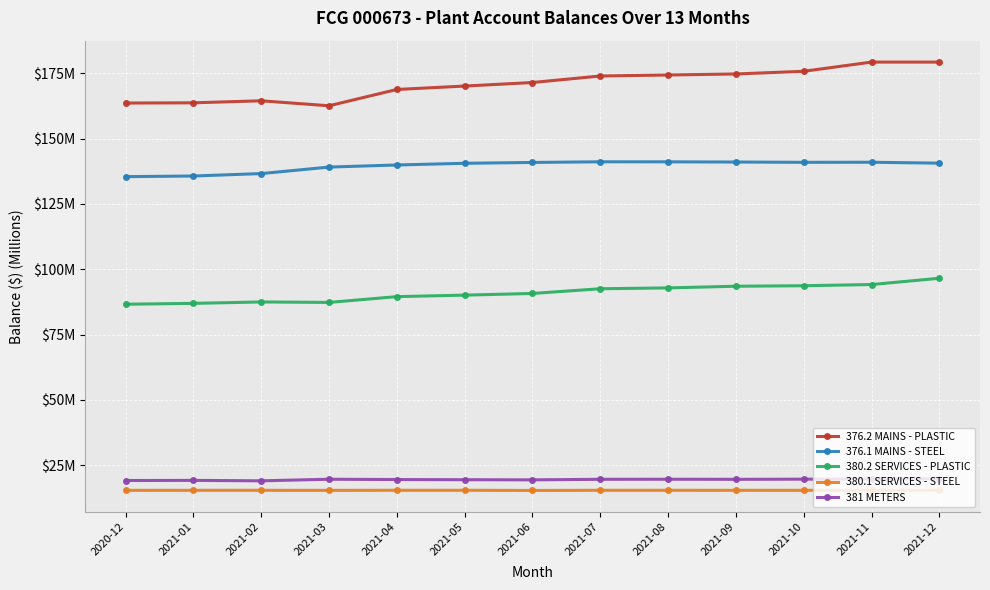

Does the chart have visible grid lines?

Yes